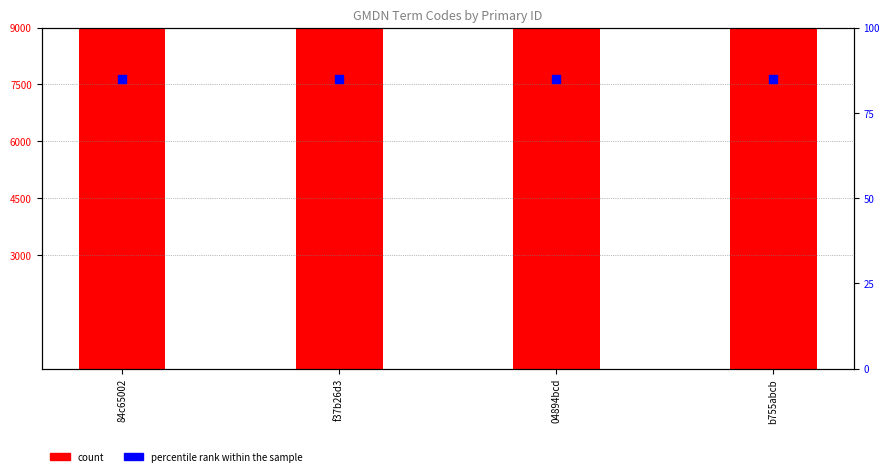

What is the total value across all series at 84c65002?

35358